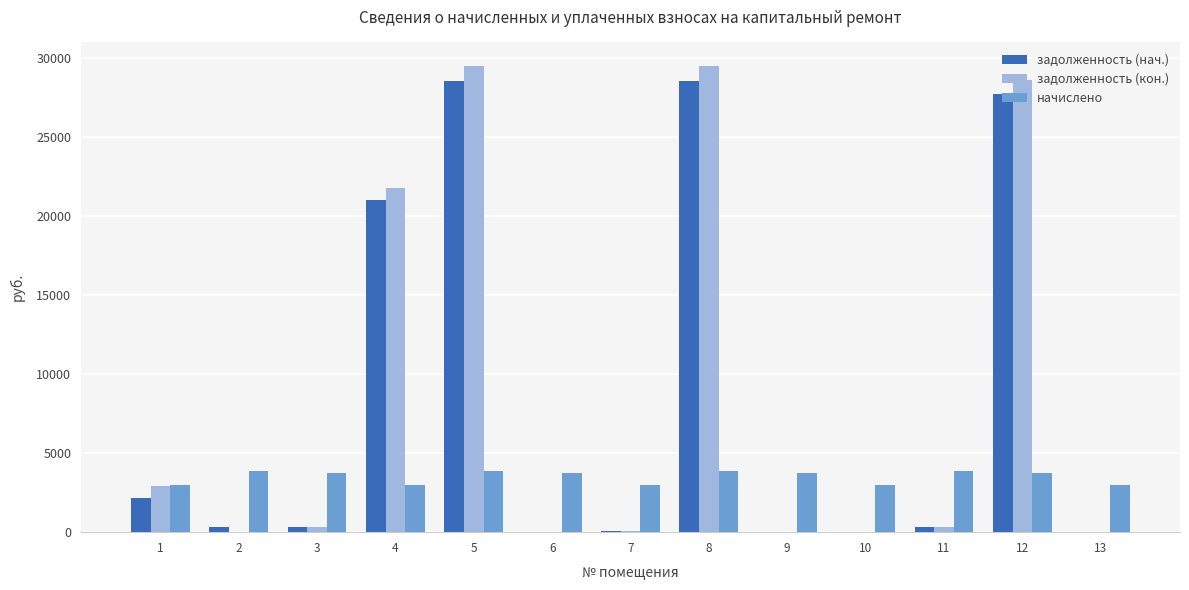

Which series changed the most between 10 and 12?

задолженность (кон.)